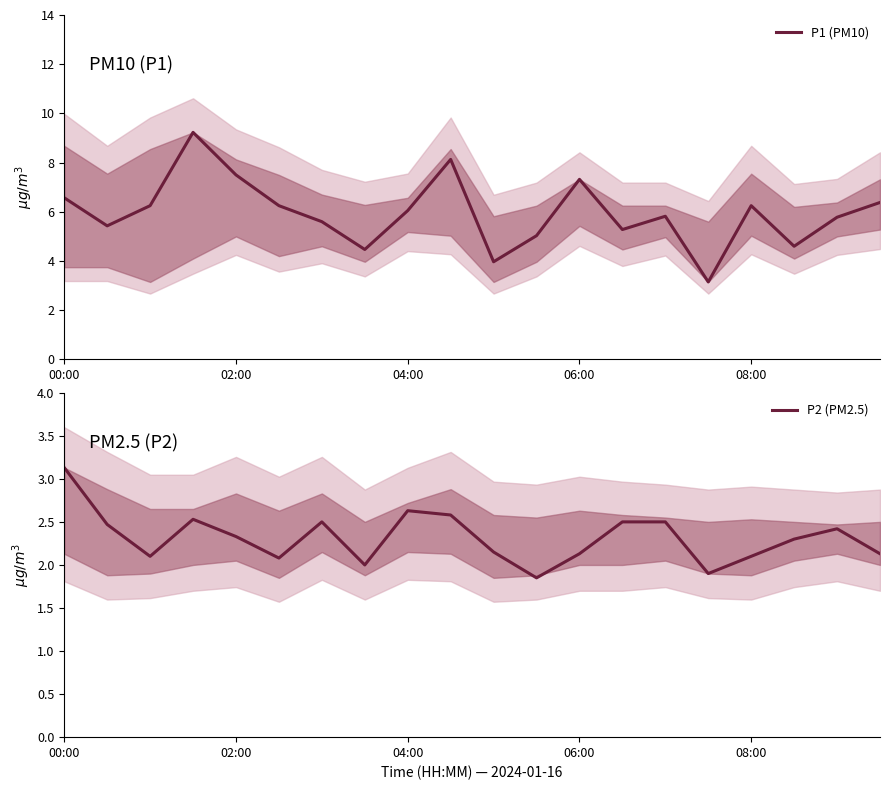

What value does the P2 (PM2.5) series have at 02:00?

2.3